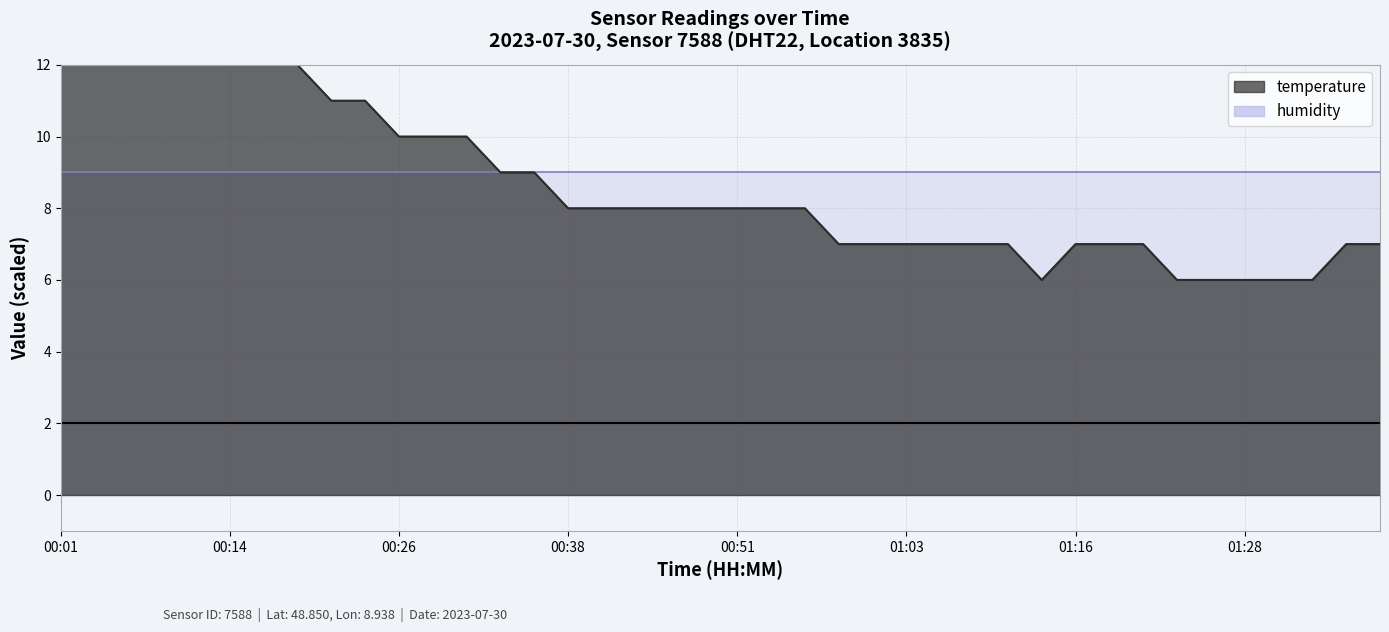

Reading right to left, what are all the values shown in this chart?

01:38=7.0	01:36=7.0	01:33=6.0	01:31=6.0	01:28=6.0	01:26=6.0	01:23=6.0	01:21=7.0	01:18=7.0	01:16=7.0	01:13=6.0	01:11=7.0	01:08=7.0	01:06=7.0	01:03=7.0	01:01=7.0	00:58=7.0	00:56=8.0	00:53=8.0	00:51=8.0	00:48=8.0	00:46=8.0	00:43=8.0	00:41=8.0	00:38=8.0	00:36=9.0	00:33=9.0	00:31=10.0	00:28=10.0	00:26=10.0	00:23=11.0	00:21=11.0	00:18=12.0	00:16=12.0	00:14=12.0	00:11=13.0	00:09=13.0	00:06=13.0	00:04=13.0	00:01=13.0